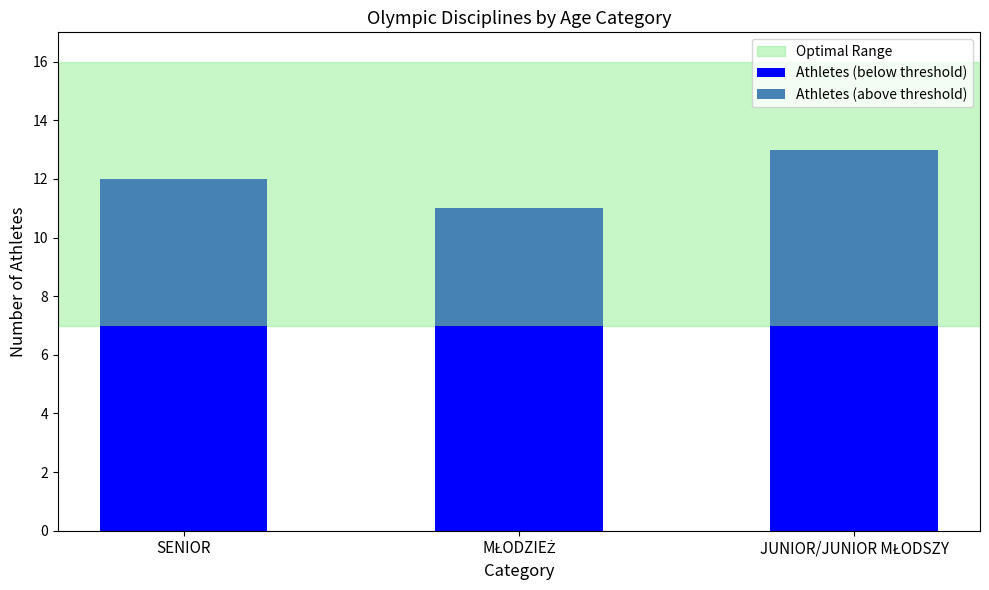

What is the minimum value for Athletes (below threshold)?

7